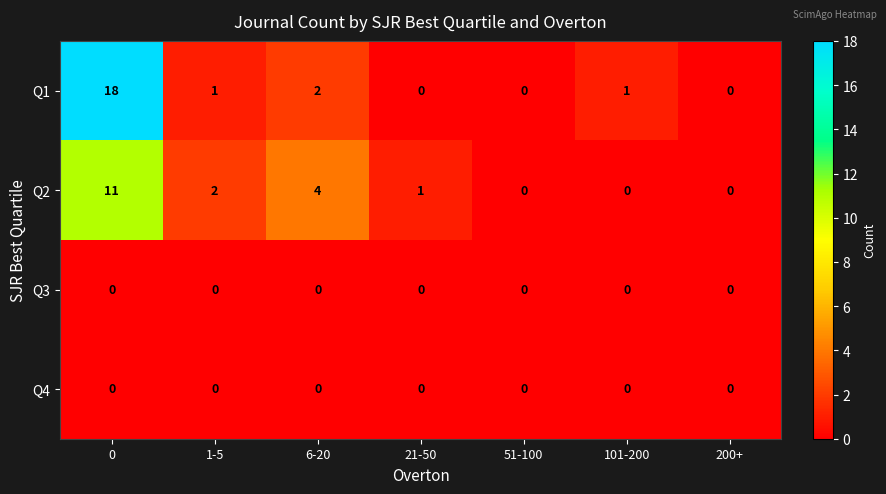

Which series has the largest total across all categories?

Q1